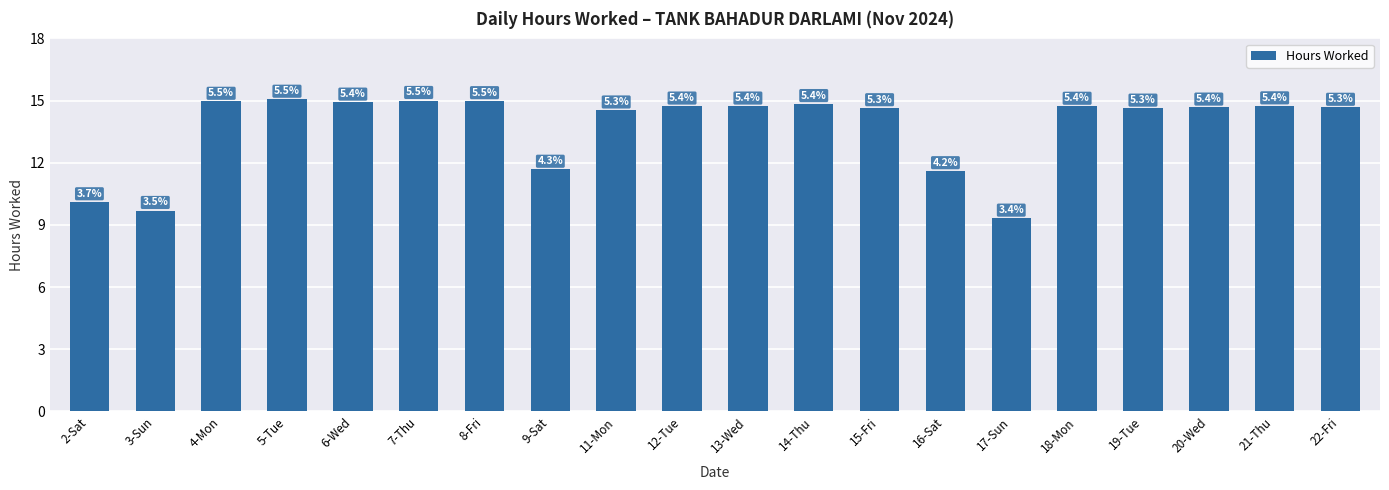

List the labels in order of value, smallest first.

17-Sun, 3-Sun, 2-Sat, 16-Sat, 9-Sat, 11-Mon, 19-Tue, 15-Fri, 22-Fri, 20-Wed, 18-Mon, 12-Tue, 13-Wed, 21-Thu, 14-Thu, 6-Wed, 4-Mon, 8-Fri, 7-Thu, 5-Tue